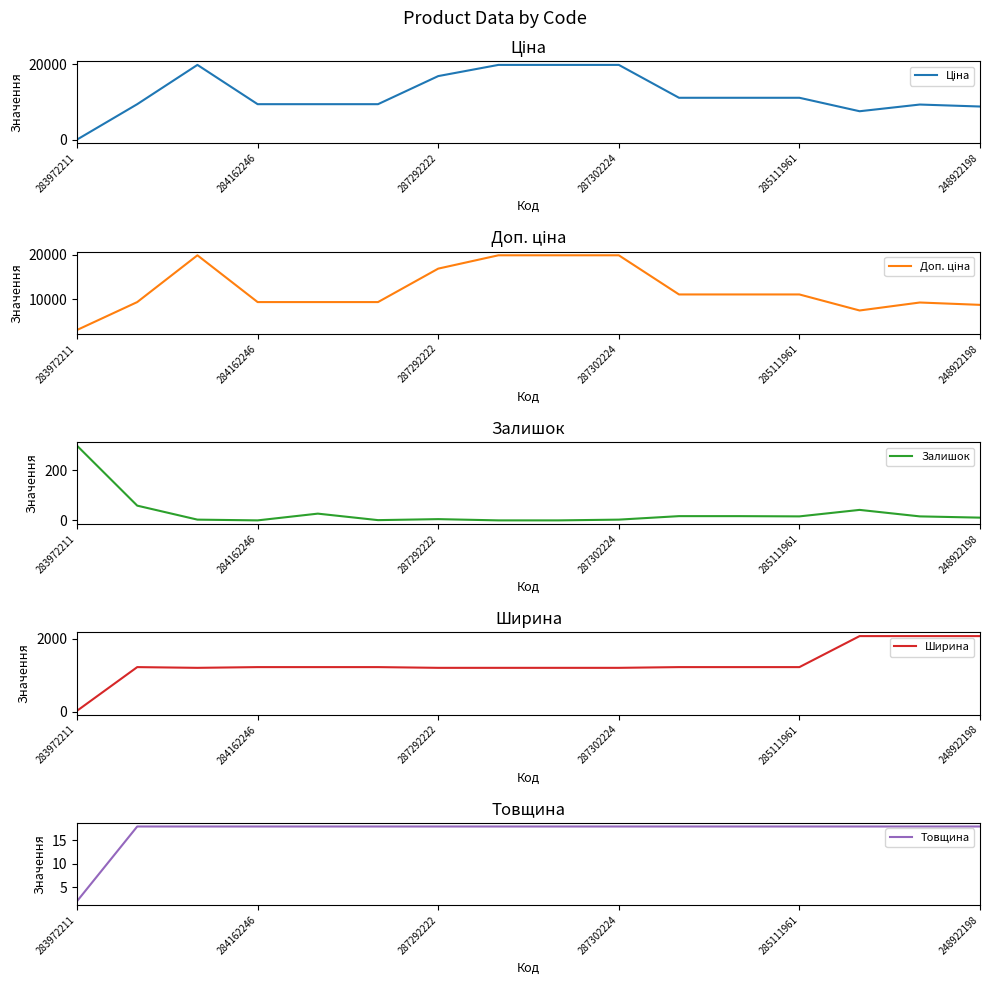

True or false: Доп. ціна and Залишок intersect in this chart.

False